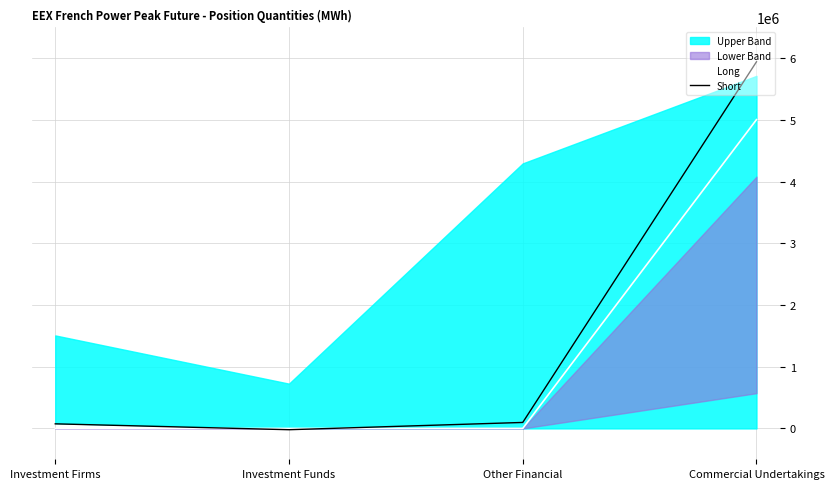

The value of Short at Investment Firms is 74507.1. True or false?

True